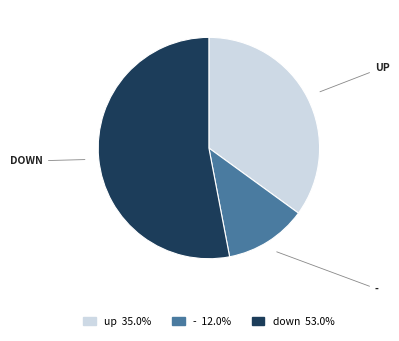

Is there any slice that represents more than half of the pie?

Yes